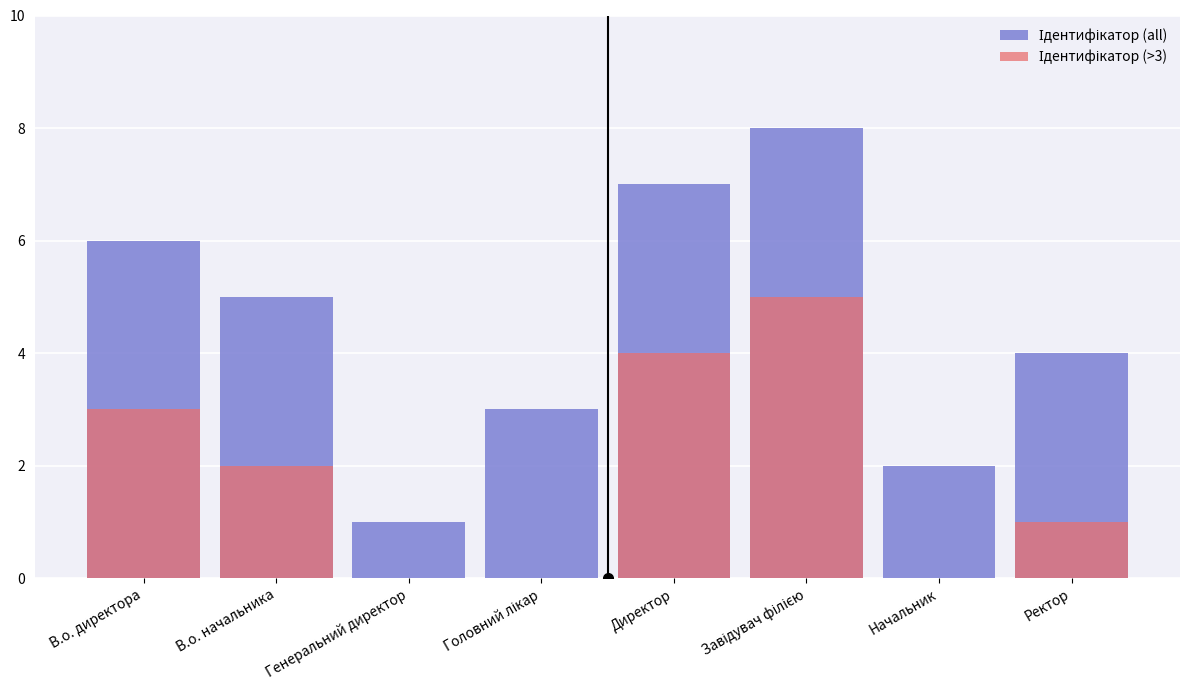

What is the label of the 1st bar from the right?

Ректор